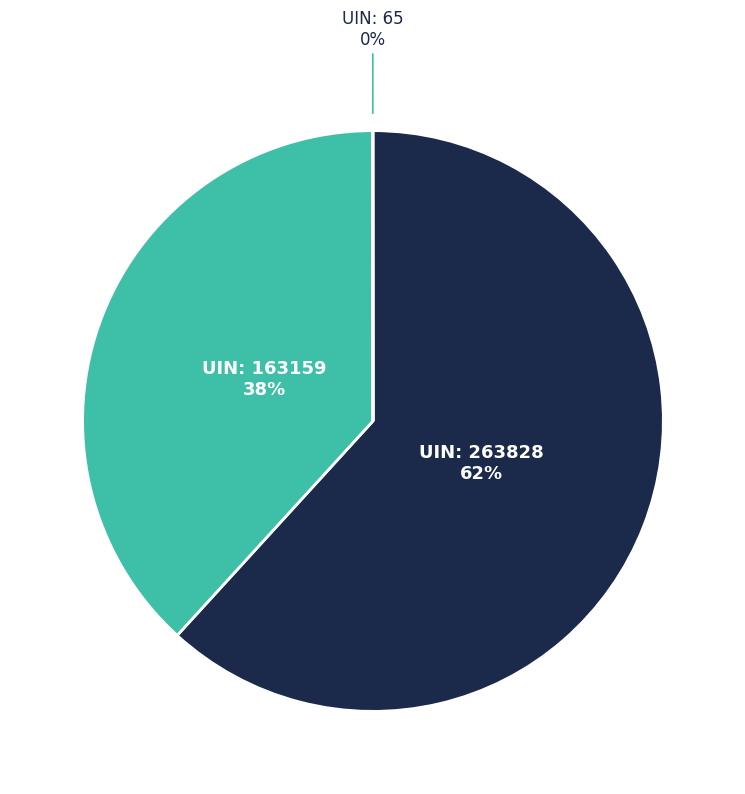

Is there a majority slice in this chart?

Yes